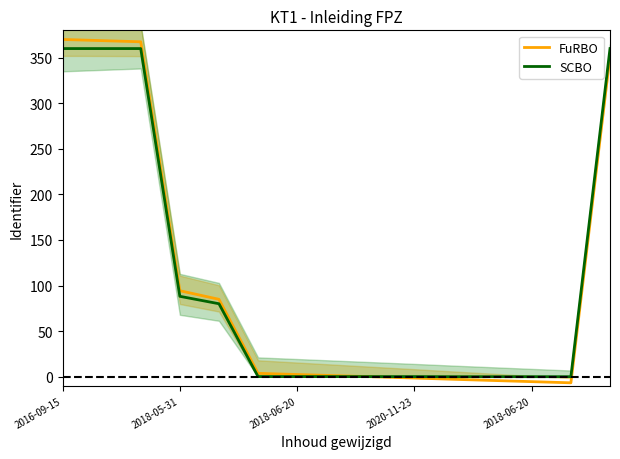

Count the number of data series in this chart.

2